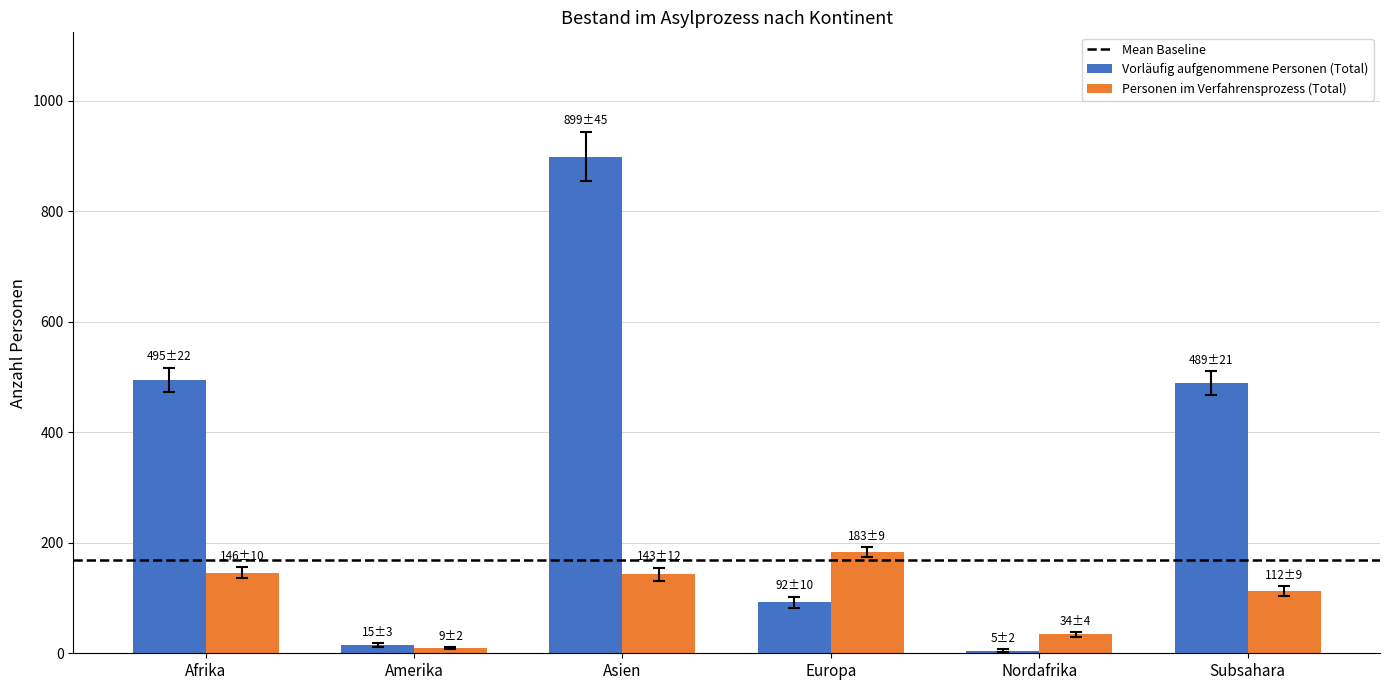

What is the label of the 4th bar from the left?

Europa